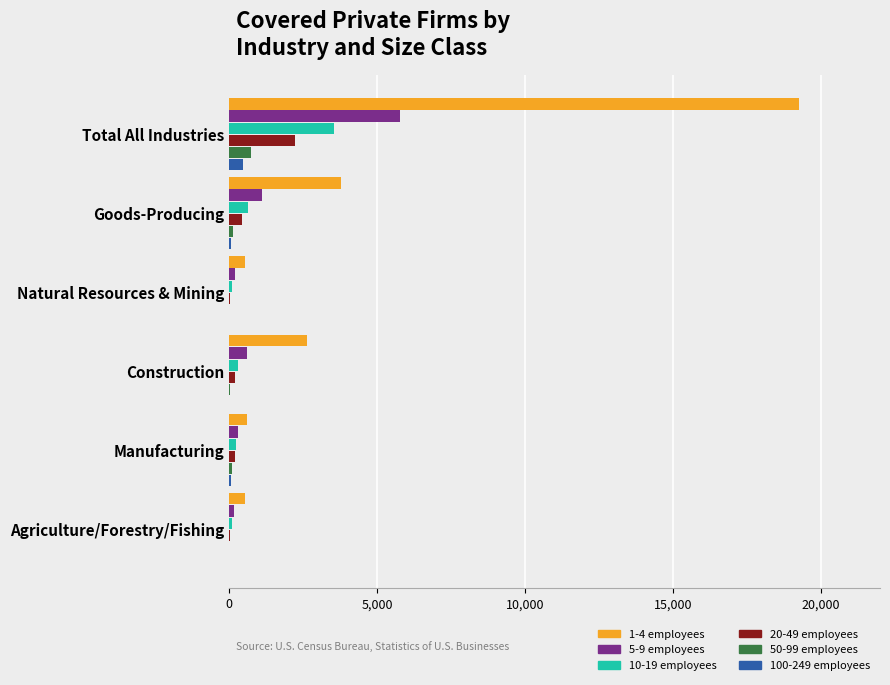

Which series has the widest spread of values?

1-4 employees